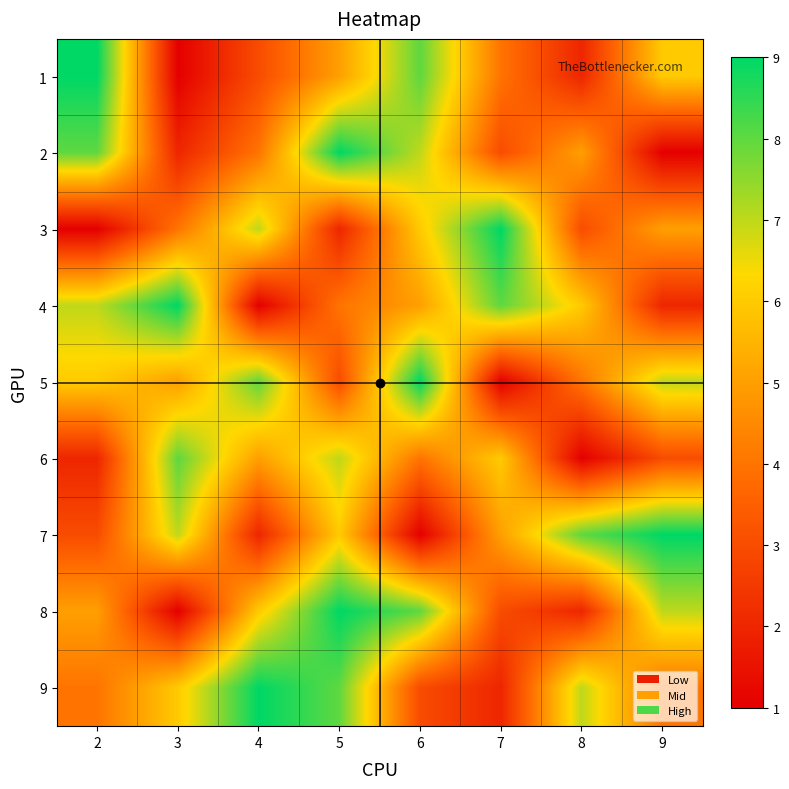

At 5, list the series in order from smallest to largest.

3, 5, 4, 1, 7, 6, 9, 2, 8